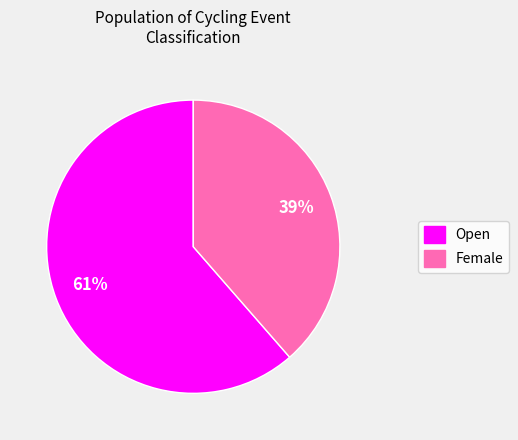

The Female slice represents 39% of the pie. True or false?

True